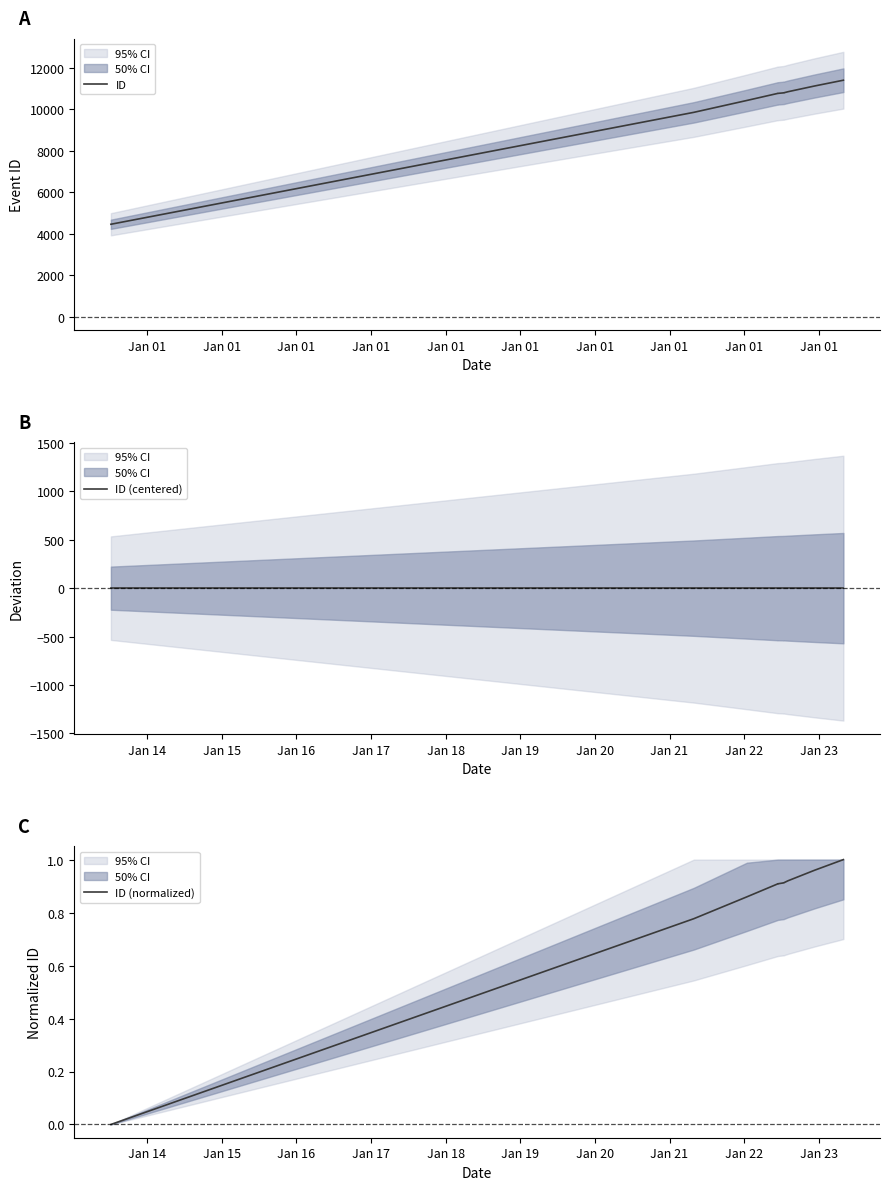

What is the lowest value of the ID series?

4459.0